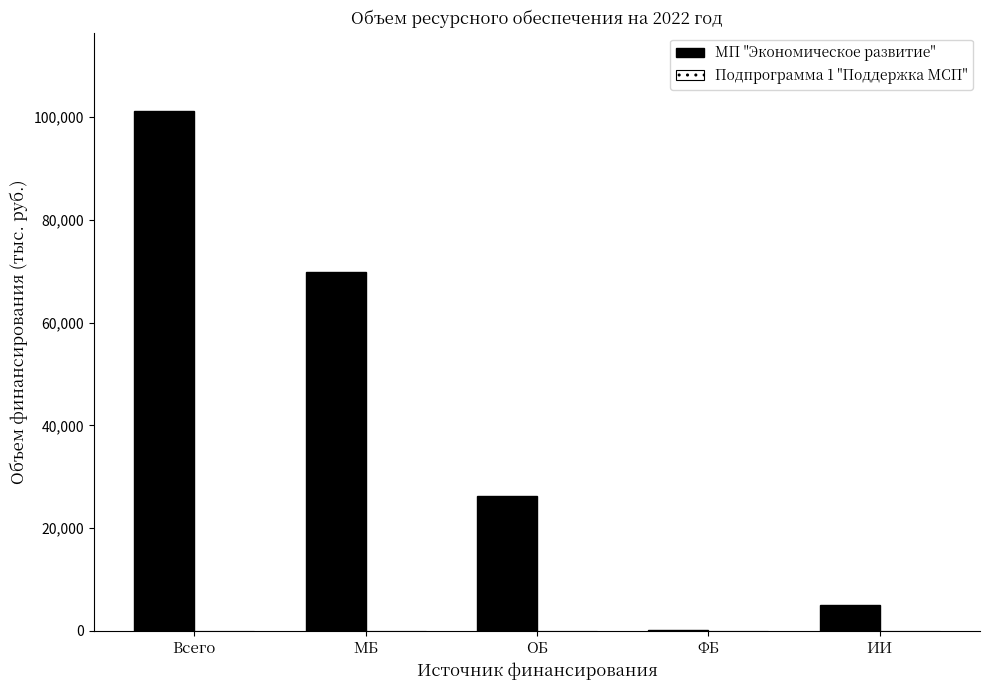

Are the bars grouped side by side (vs. stacked)?

Yes